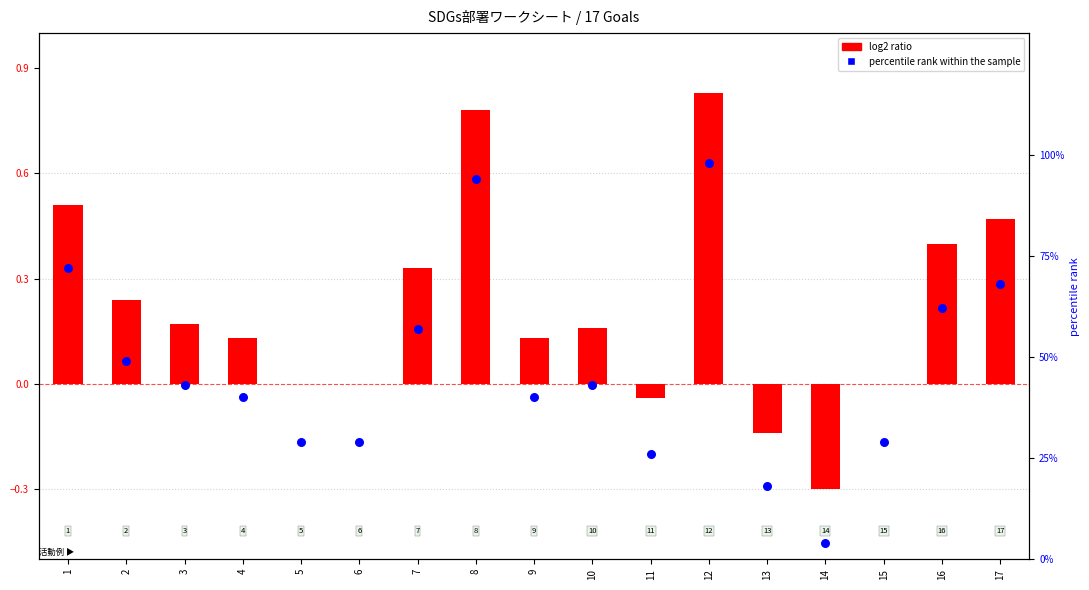

What is the total value across all series at 11?

26.0